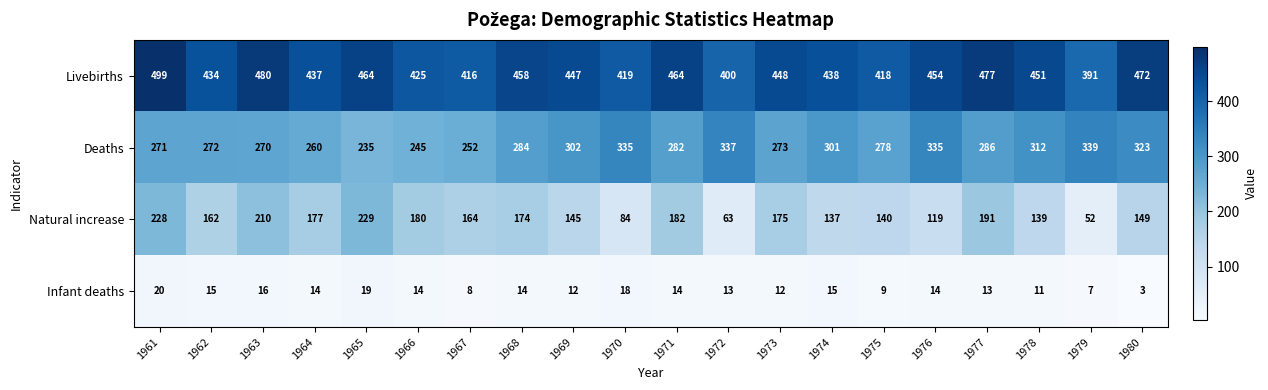

Where is Deaths nearest to the value 287?

1977